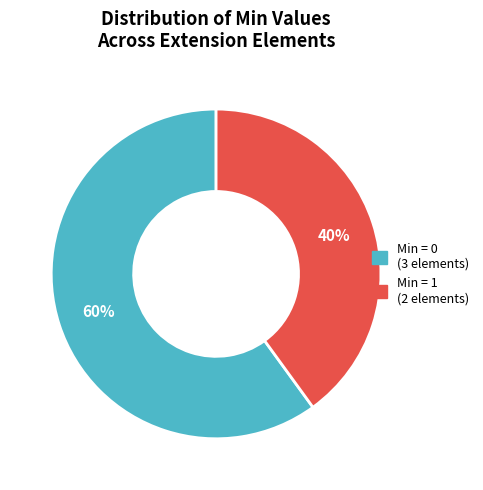

Does any single category account for the majority?

Yes